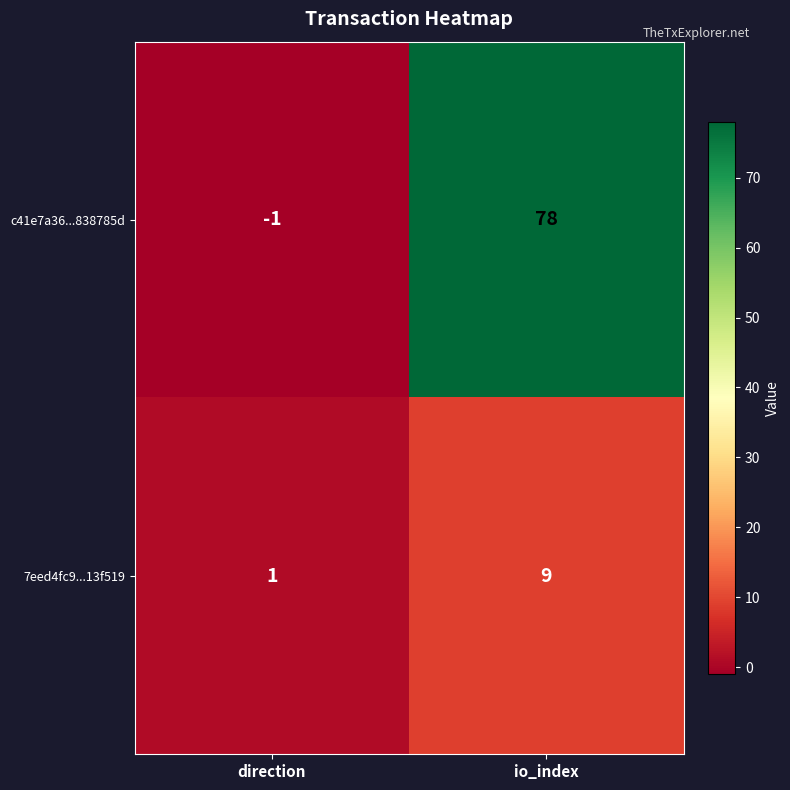

Between direction and io_index, which series saw the biggest shift?

c41e7a36...838785d